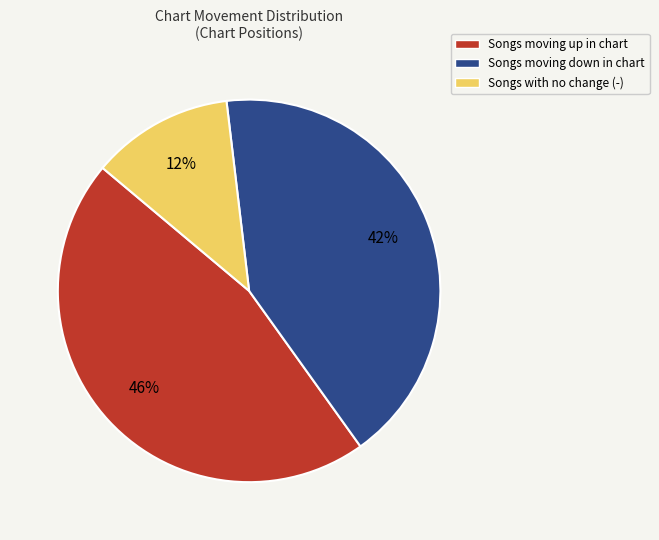

To the nearest percent, what is the difference between the largest and smallest slice percentages?

34%